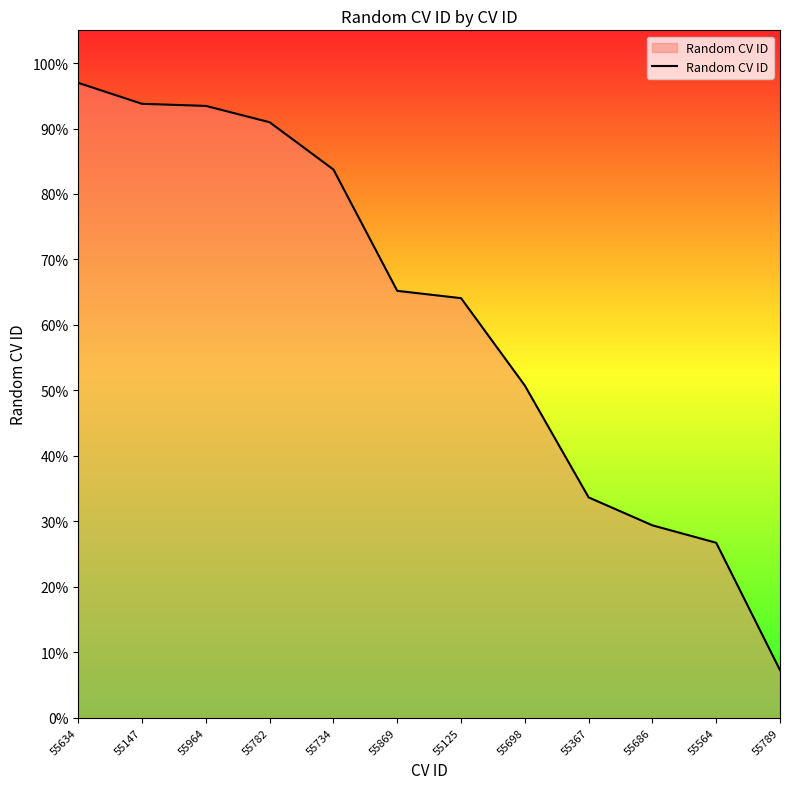

The chart shows a value of 0.9 at 55782. True or false?

True